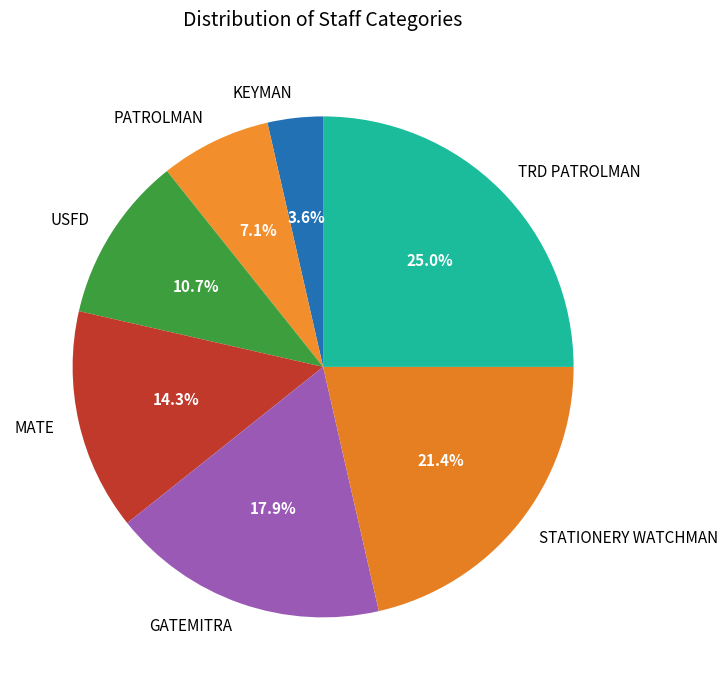

Rank the categories by value from lowest to highest.

KEYMAN, PATROLMAN, USFD, MATE, GATEMITRA, STATIONERY WATCHMAN, TRD PATROLMAN